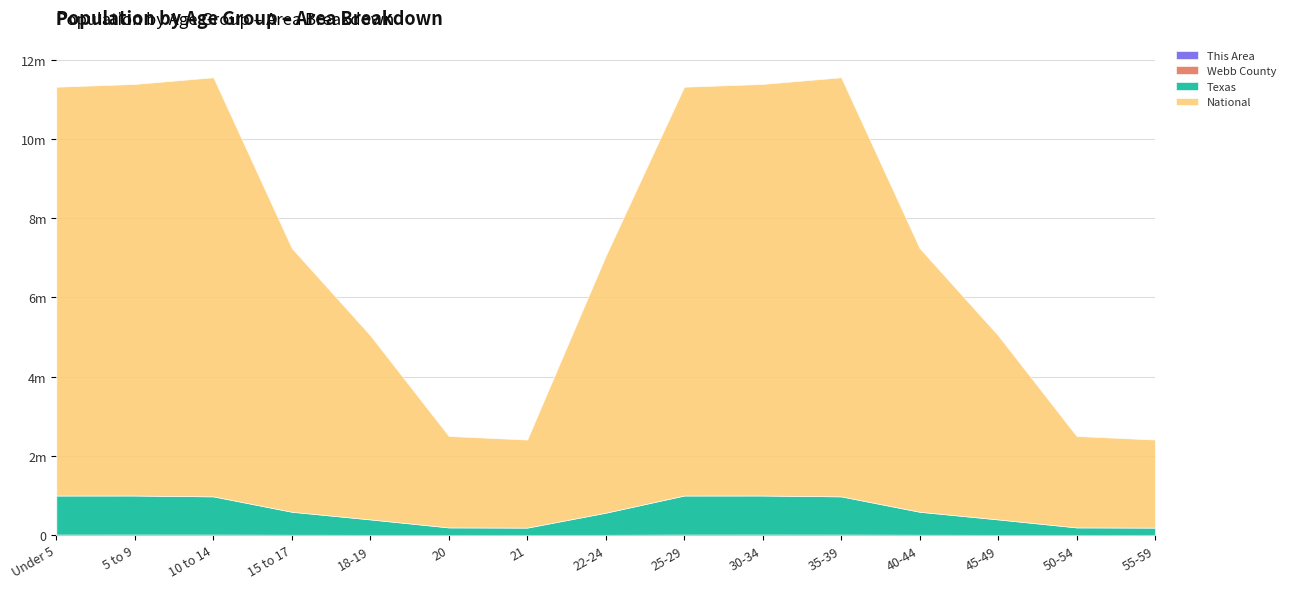

Where is National nearest to the value 6401530?

22-24